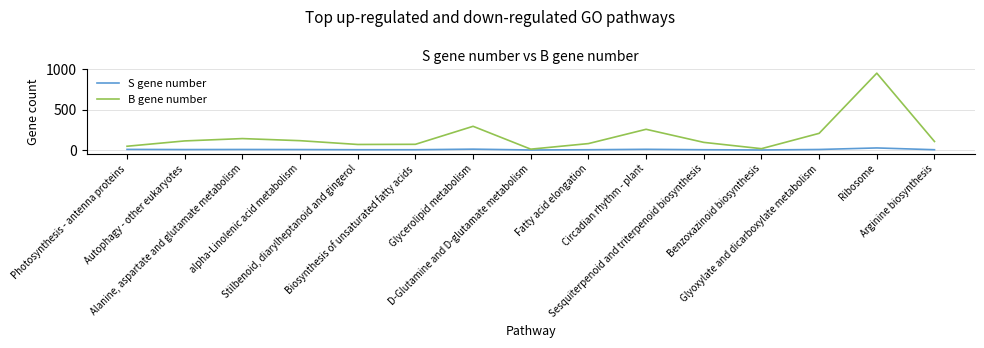

What is the approximate value of B gene number at alpha-Linolenic acid metabolism, to the nearest 10?

120